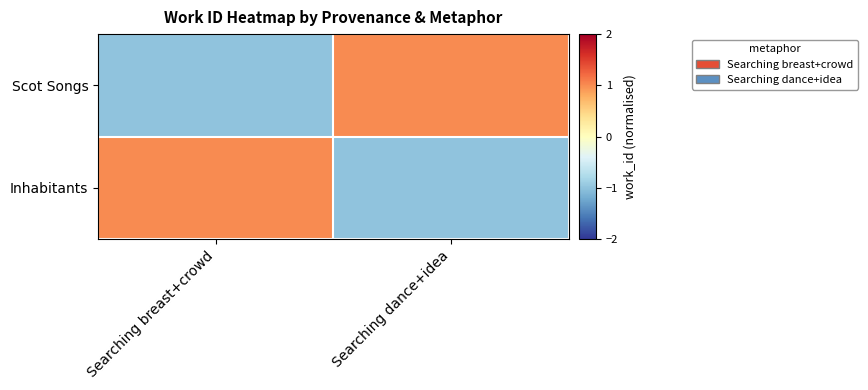

Between Searching dance+idea and Searching breast+crowd, which is larger?

Searching dance+idea